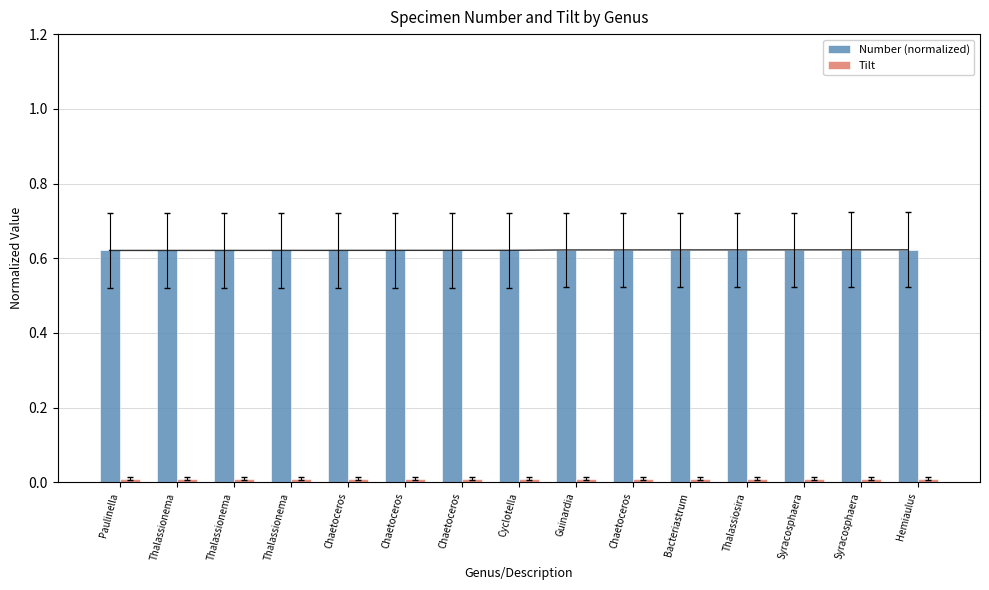

Are the bars horizontal?

No